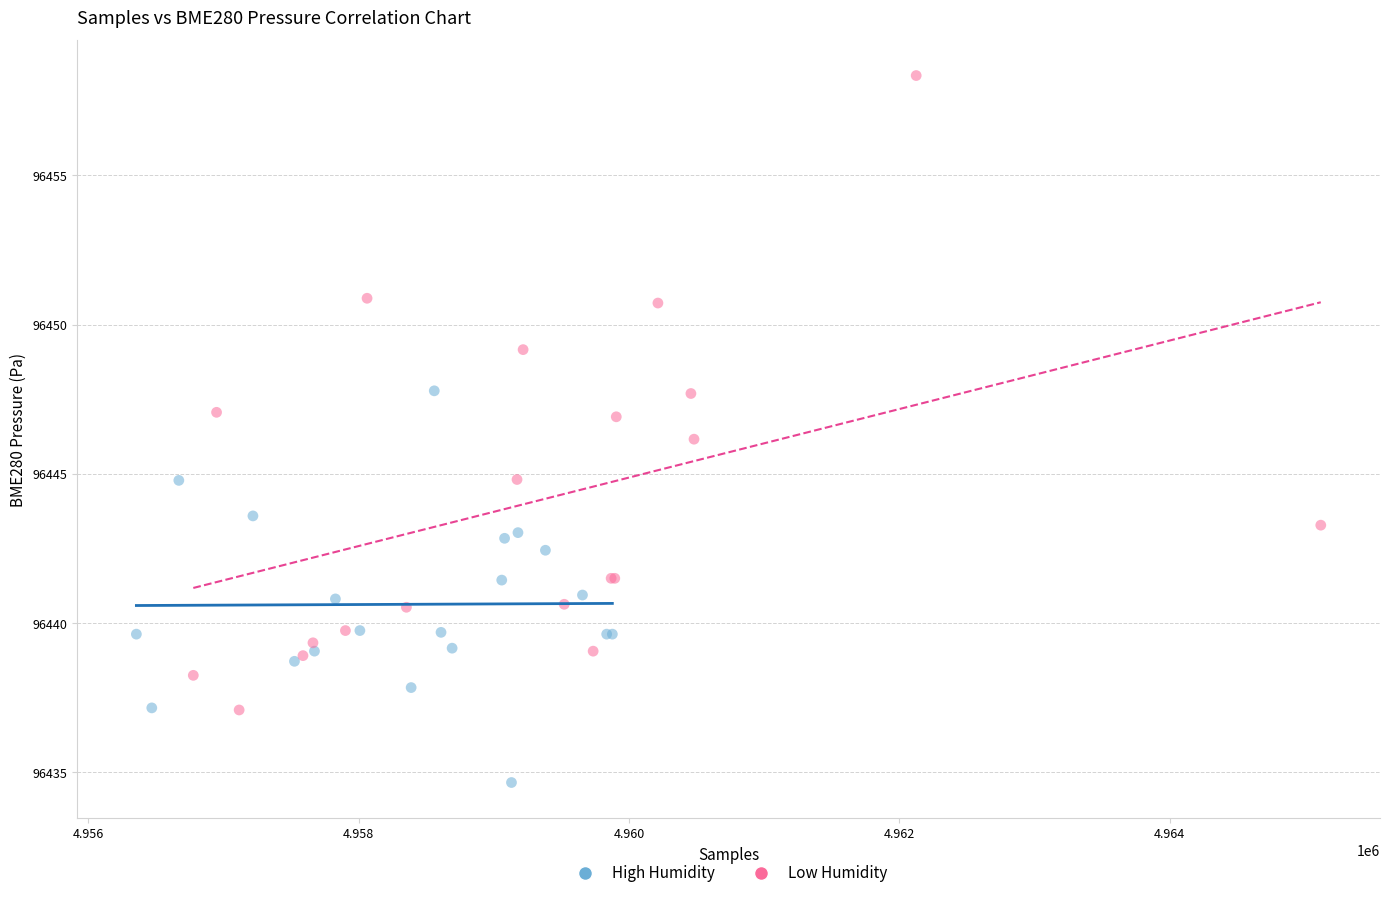

Which series has the largest Y range (max minus min)?

Low Humidity